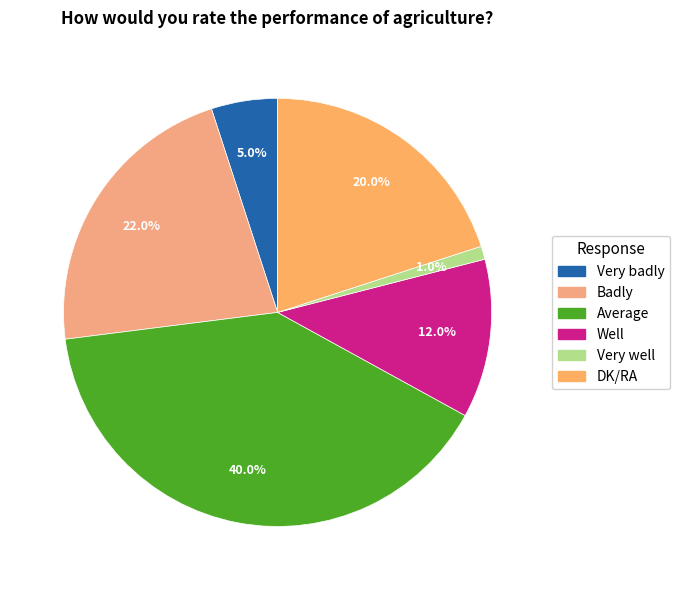

How many slices are in this pie chart?

6